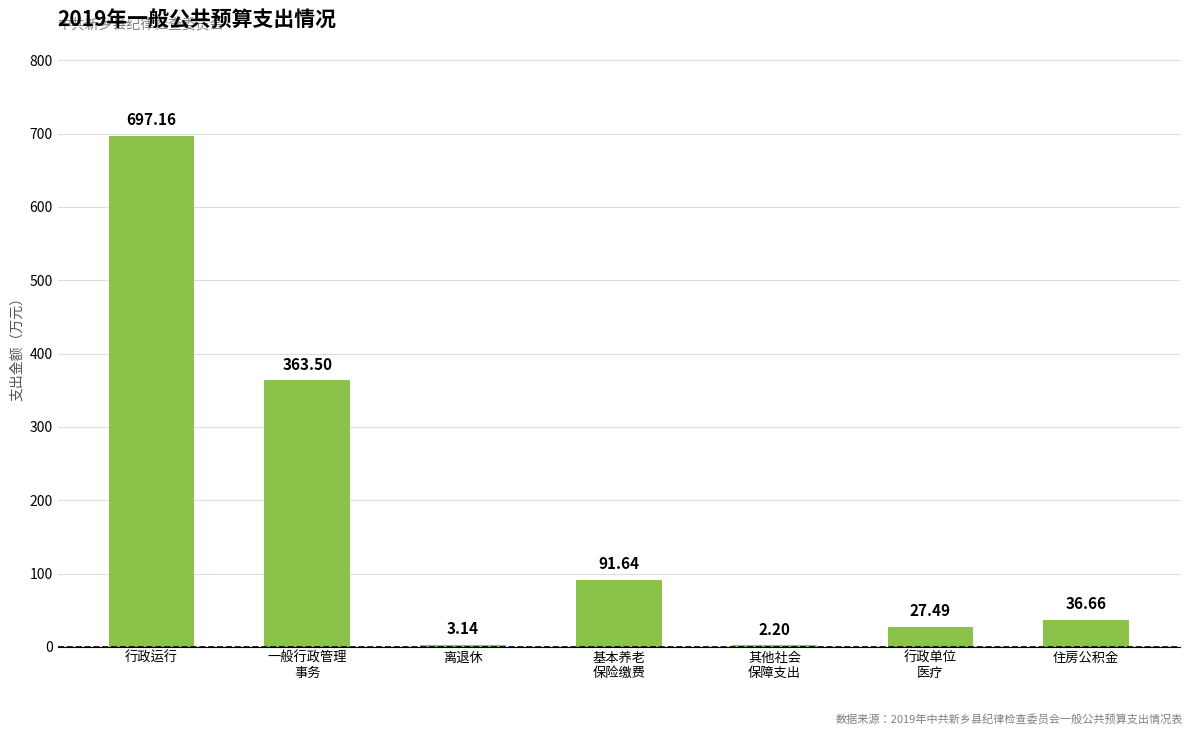

What is the sum of the values at 行政运行 and 住房公积金?

733.8